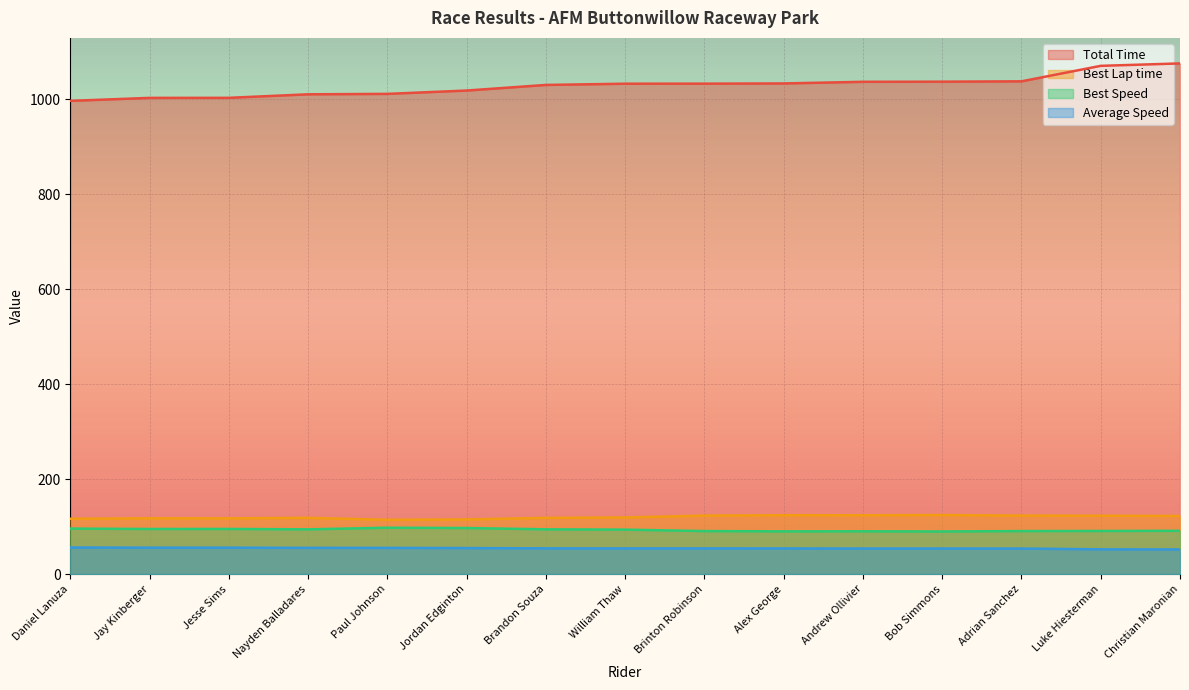

What is the smallest value displayed?

51.9